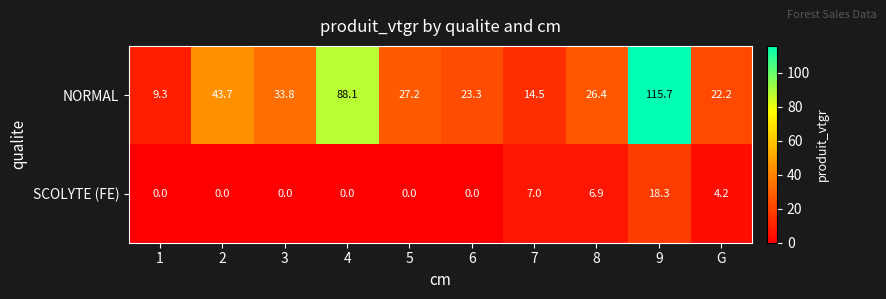

Is it true that NORMAL equals 36.2 at 6?

False